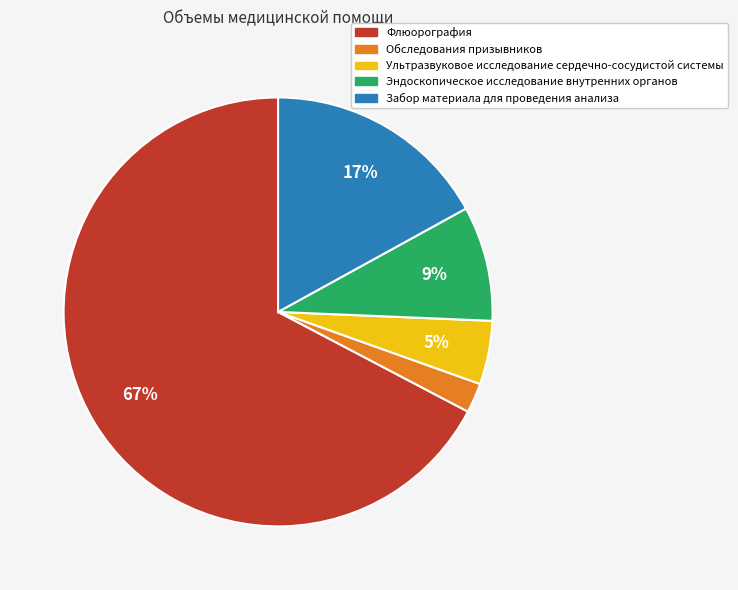

Do Обследования призывников and Забор материала для проведения анализа together represent more than half of the pie?

No